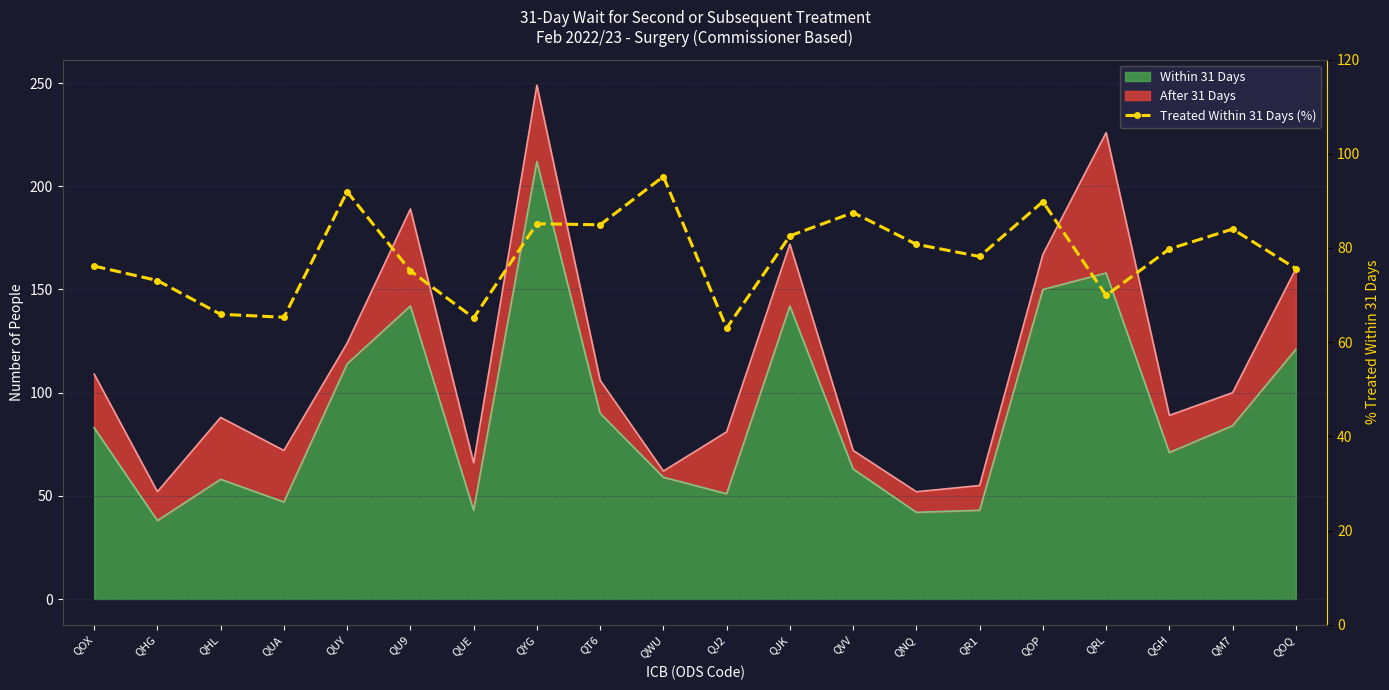

Where is the first local maximum?

QUY